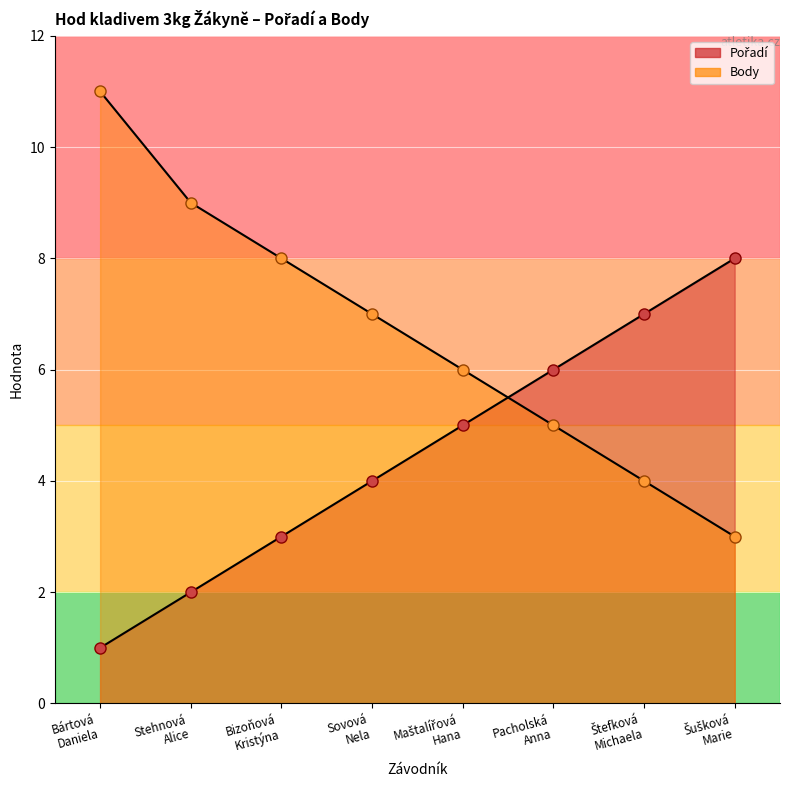

Count the Body values in the range 5 to 9.

5